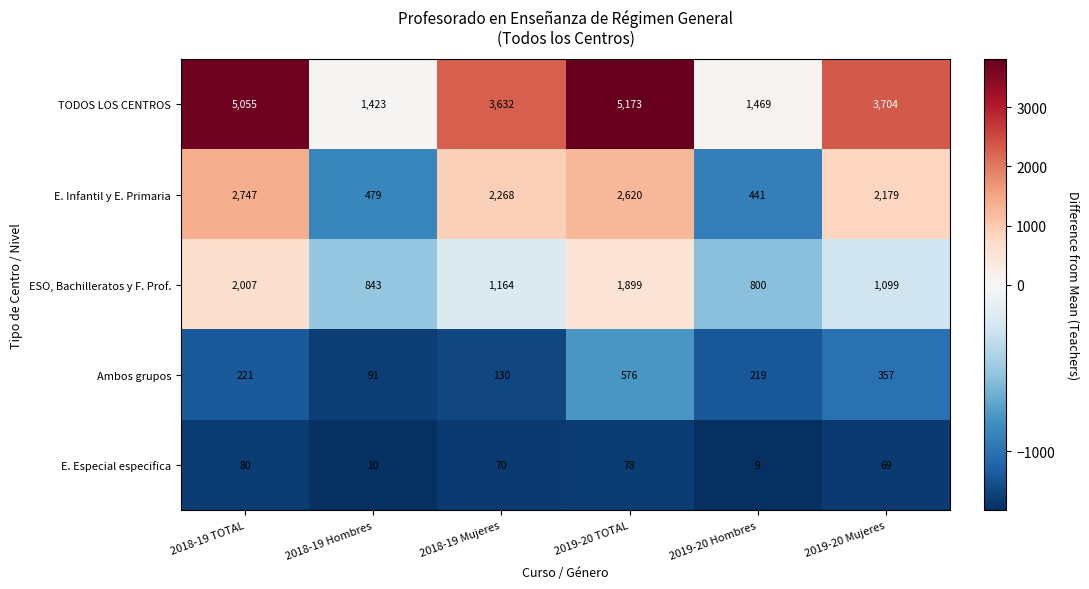

How many series are shown in this chart?

5